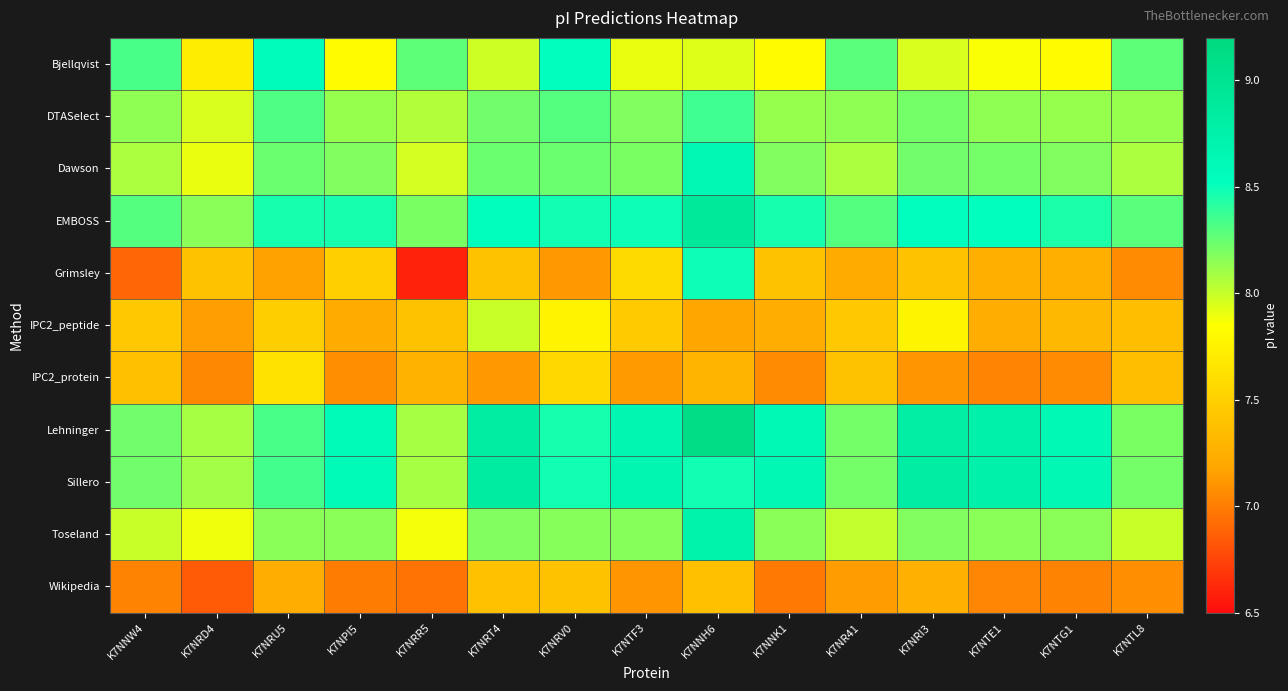

Reading left to right, transcribe all the data shown in this chart.

Bjellqvist: K7NNW4=8.3	K7NRD4=7.7	K7NRU5=8.6	K7NPI5=7.8	K7NRR5=8.3	K7NRT4=8.0	K7NRV0=8.5	K7NTF3=7.9	K7NNH6=7.9	K7NNK1=7.8	K7NR41=8.3	K7NRI3=8.0	K7NTE1=7.9	K7NTG1=7.8	K7NTL8=8.3
DTASelect: K7NNW4=8.1	K7NRD4=8.0	K7NRU5=8.3	K7NPI5=8.1	K7NRR5=8.1	K7NRT4=8.2	K7NRV0=8.3	K7NTF3=8.2	K7NNH6=8.4	K7NNK1=8.1	K7NR41=8.1	K7NRI3=8.2	K7NTE1=8.1	K7NTG1=8.1	K7NTL8=8.1
Dawson: K7NNW4=8.1	K7NRD4=7.9	K7NRU5=8.2	K7NPI5=8.2	K7NRR5=8.0	K7NRT4=8.2	K7NRV0=8.2	K7NTF3=8.2	K7NNH6=8.6	K7NNK1=8.2	K7NR41=8.1	K7NRI3=8.2	K7NTE1=8.2	K7NTG1=8.2	K7NTL8=8.1
EMBOSS: K7NNW4=8.3	K7NRD4=8.2	K7NRU5=8.5	K7NPI5=8.5	K7NRR5=8.2	K7NRT4=8.5	K7NRV0=8.5	K7NTF3=8.5	K7NNH6=8.9	K7NNK1=8.5	K7NR41=8.3	K7NRI3=8.5	K7NTE1=8.5	K7NTG1=8.4	K7NTL8=8.3
Grimsley: K7NNW4=6.9	K7NRD4=7.4	K7NRU5=7.2	K7NPI5=7.5	K7NRR5=6.6	K7NRT4=7.4	K7NRV0=7.1	K7NTF3=7.6	K7NNH6=8.5	K7NNK1=7.4	K7NR41=7.2	K7NRI3=7.4	K7NTE1=7.2	K7NTG1=7.2	K7NTL8=7.1
IPC2_peptide: K7NNW4=7.4	K7NRD4=7.1	K7NRU5=7.5	K7NPI5=7.2	K7NRR5=7.4	K7NRT4=8.0	K7NRV0=7.8	K7NTF3=7.5	K7NNH6=7.2	K7NNK1=7.2	K7NR41=7.4	K7NRI3=7.8	K7NTE1=7.2	K7NTG1=7.3	K7NTL8=7.4
IPC2_protein: K7NNW4=7.4	K7NRD4=7.0	K7NRU5=7.6	K7NPI5=7.1	K7NRR5=7.3	K7NRT4=7.1	K7NRV0=7.6	K7NTF3=7.1	K7NNH6=7.3	K7NNK1=7.1	K7NR41=7.4	K7NRI3=7.1	K7NTE1=7.0	K7NTG1=7.1	K7NTL8=7.4
Lehninger: K7NNW4=8.2	K7NRD4=8.1	K7NRU5=8.3	K7NPI5=8.6	K7NRR5=8.1	K7NRT4=8.8	K7NRV0=8.5	K7NTF3=8.7	K7NNH6=9.1	K7NNK1=8.6	K7NR41=8.2	K7NRI3=8.8	K7NTE1=8.7	K7NTG1=8.6	K7NTL8=8.2
Sillero: K7NNW4=8.2	K7NRD4=8.1	K7NRU5=8.3	K7NPI5=8.6	K7NRR5=8.1	K7NRT4=8.8	K7NRV0=8.5	K7NTF3=8.7	K7NNH6=8.5	K7NNK1=8.6	K7NR41=8.2	K7NRI3=8.8	K7NTE1=8.8	K7NTG1=8.6	K7NTL8=8.2
Toseland: K7NNW4=8.0	K7NRD4=7.9	K7NRU5=8.2	K7NPI5=8.2	K7NRR5=7.9	K7NRT4=8.2	K7NRV0=8.2	K7NTF3=8.2	K7NNH6=8.7	K7NNK1=8.2	K7NR41=8.0	K7NRI3=8.2	K7NTE1=8.2	K7NTG1=8.2	K7NTL8=8.0
Wikipedia: K7NNW4=7.0	K7NRD4=6.8	K7NRU5=7.2	K7NPI5=7.0	K7NRR5=7.0	K7NRT4=7.4	K7NRV0=7.4	K7NTF3=7.1	K7NNH6=7.4	K7NNK1=7.0	K7NR41=7.1	K7NRI3=7.3	K7NTE1=7.0	K7NTG1=7.0	K7NTL8=7.1